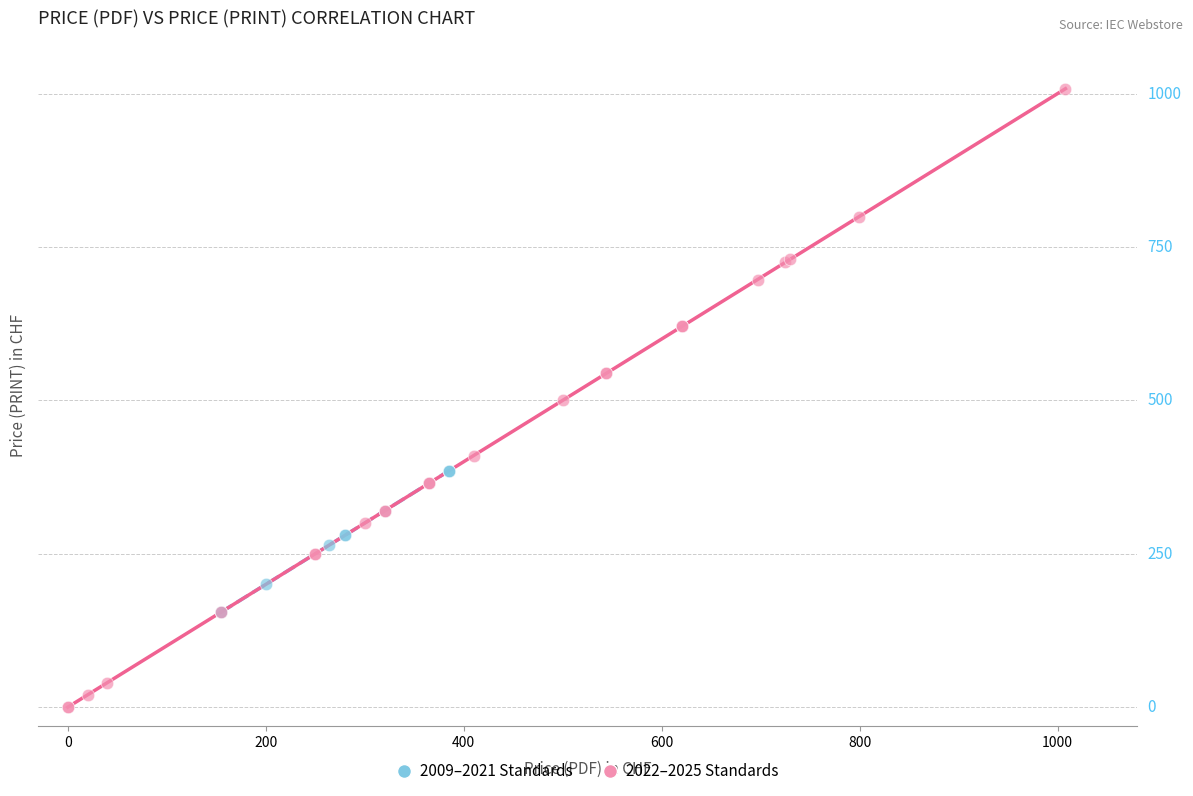

Which series has the largest Y range (max minus min)?

2022–2025 Standards